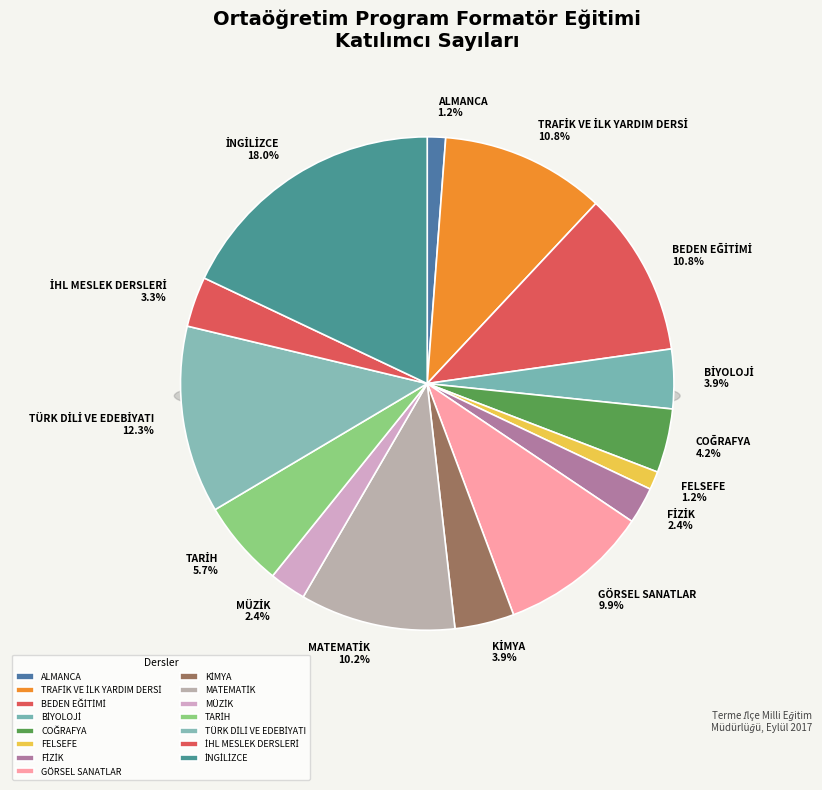

What is the ratio of the value at ALMANCA to the value at KİMYA?

0.3